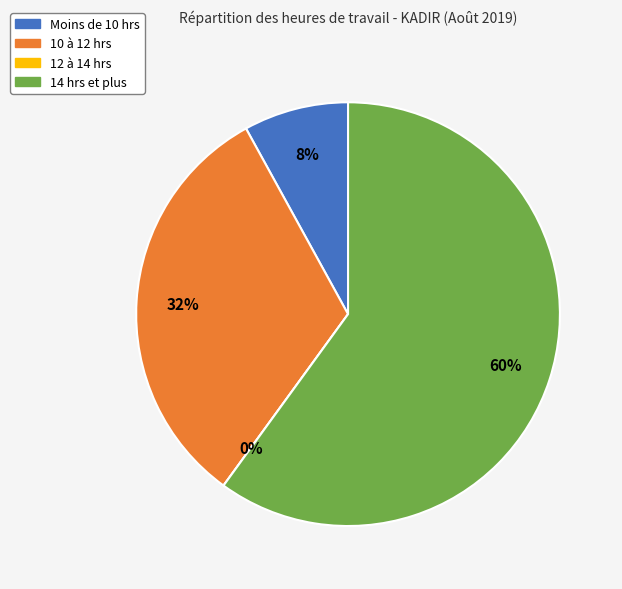

Does 22 represent more than half of the total?

No